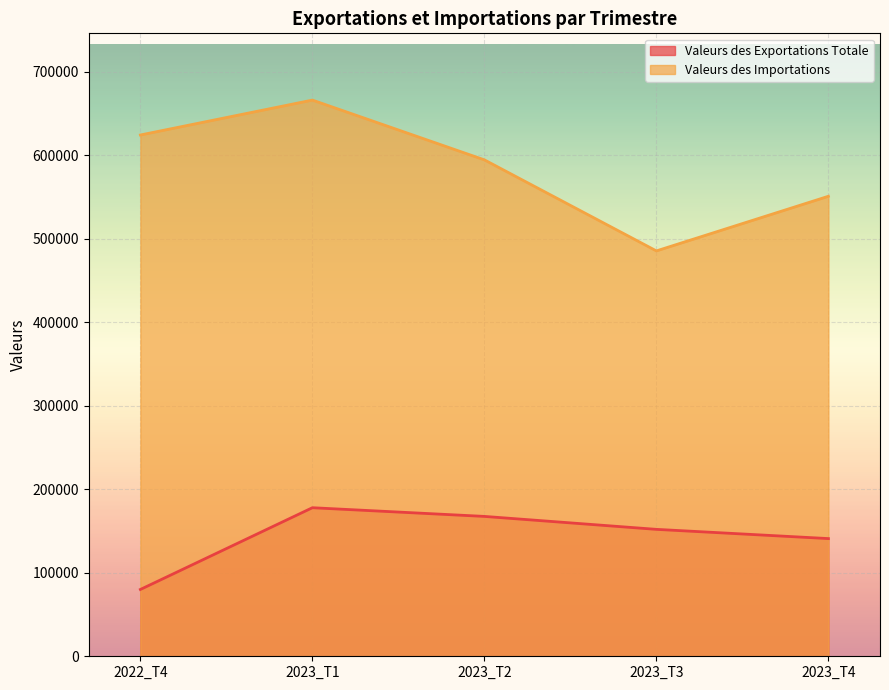

List the series in order of their overall mean, highest first.

Valeurs des Importations, Valeurs des Exportations Totale